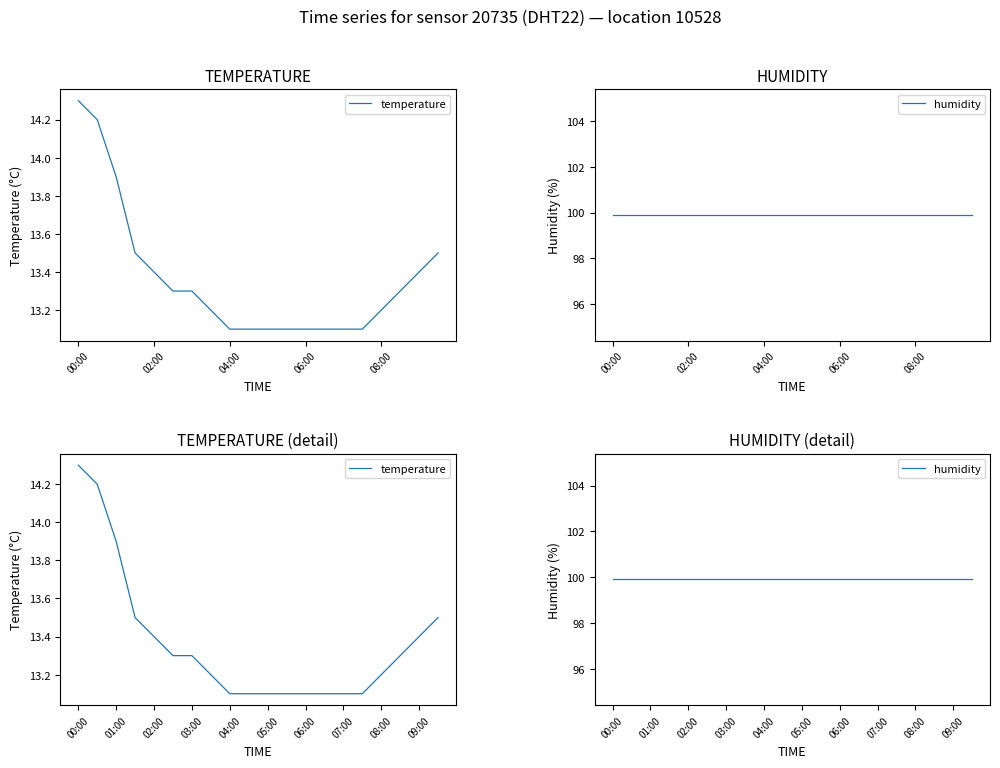

True or false: temperature and humidity cross at least once.

False